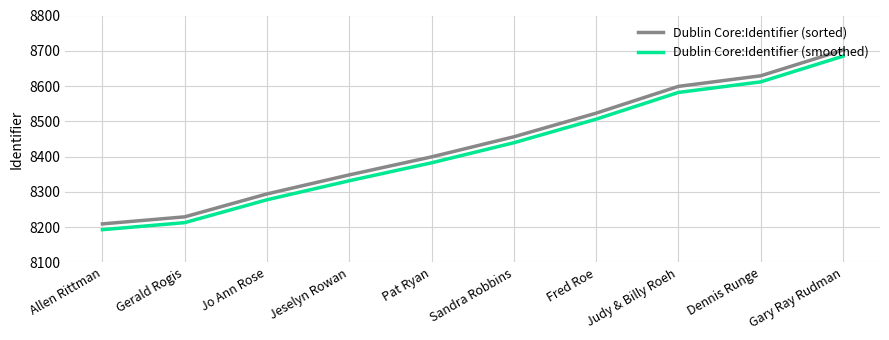

Reading left to right, what are all the values shown in this chart?

Dublin Core:Identifier (sorted): 8209.0	8229.0	8294.0	8348.0	8399.0	8456.0	8523.0	8599.0	8629.0	8702.0
Dublin Core:Identifier (smoothed): 8192.6	8212.5	8277.4	8331.3	8382.2	8439.1	8506.0	8581.8	8611.7	8684.6